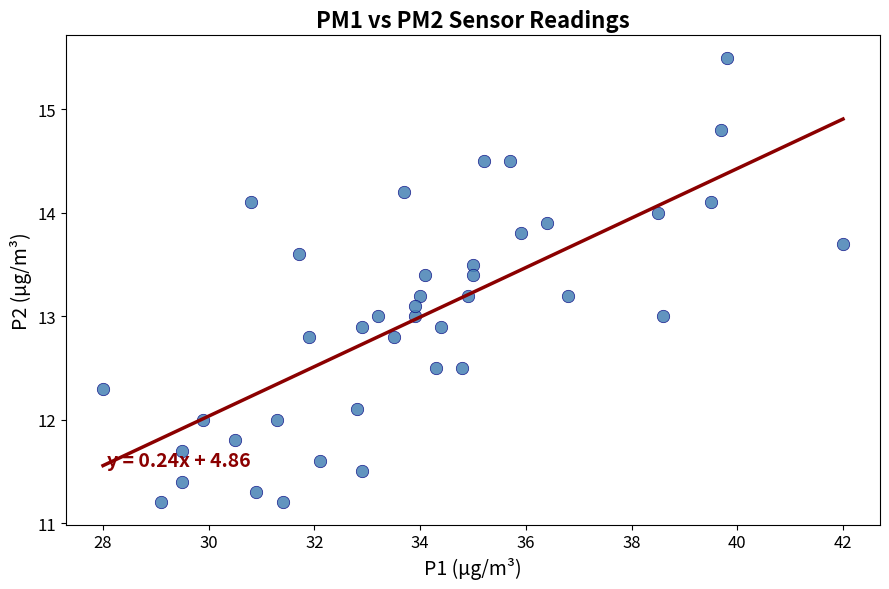

What is the range of Y values (max minus min)?

4.3